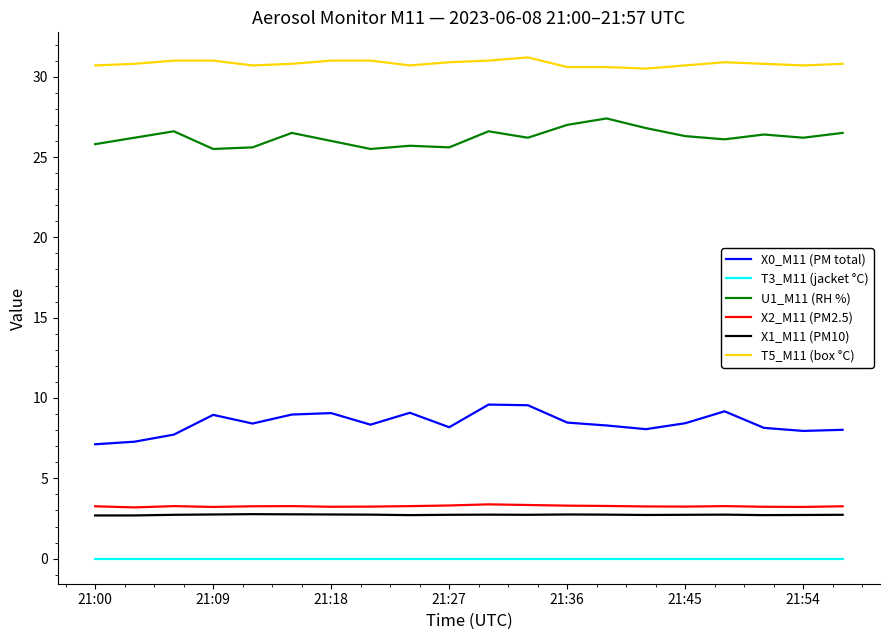

Which series has the largest total across all categories?

T5_M11 (box °C)